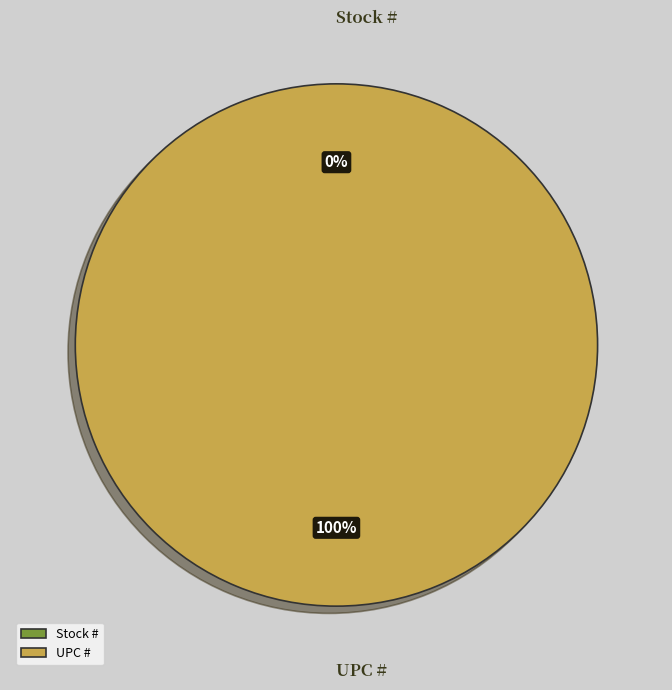

Rank the categories by value from highest to lowest.

UPC #, Stock #